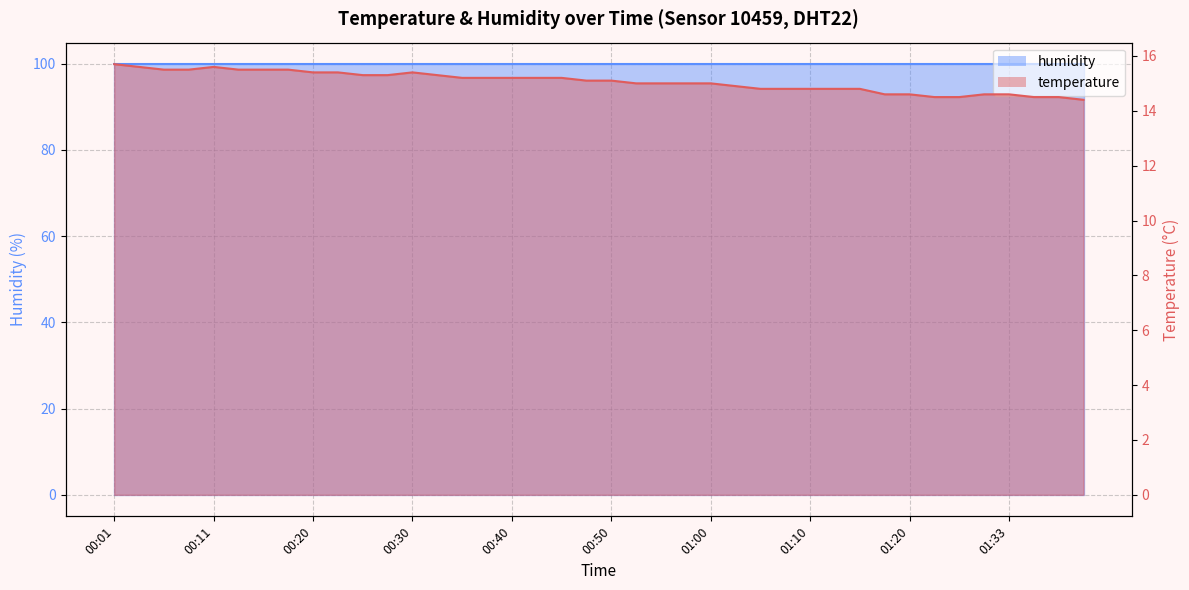

What is the value of the 23rd point from the left?

15.0